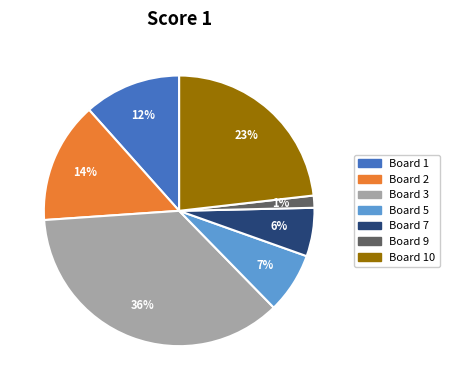

Is there a majority slice in this chart?

No